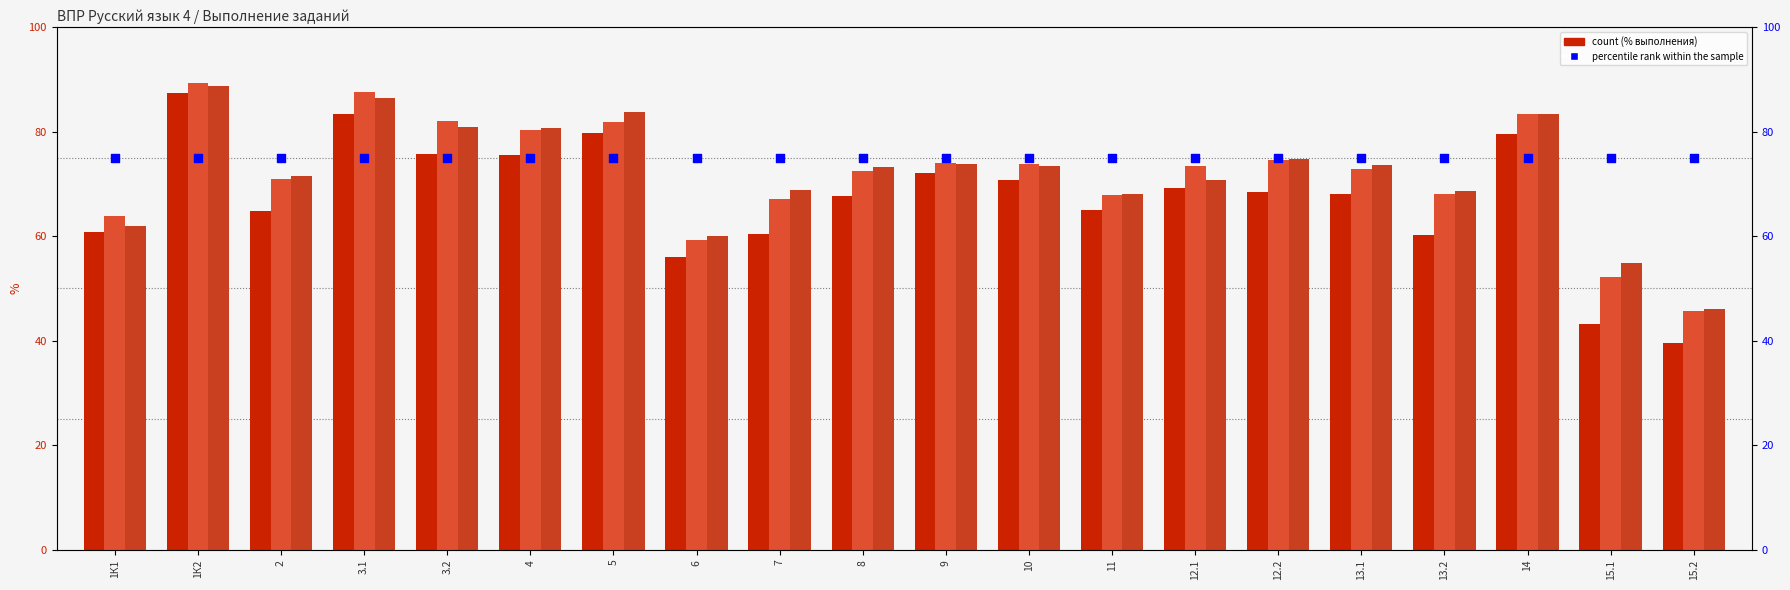

Which series contains the lowest Y value?

Вся выборка